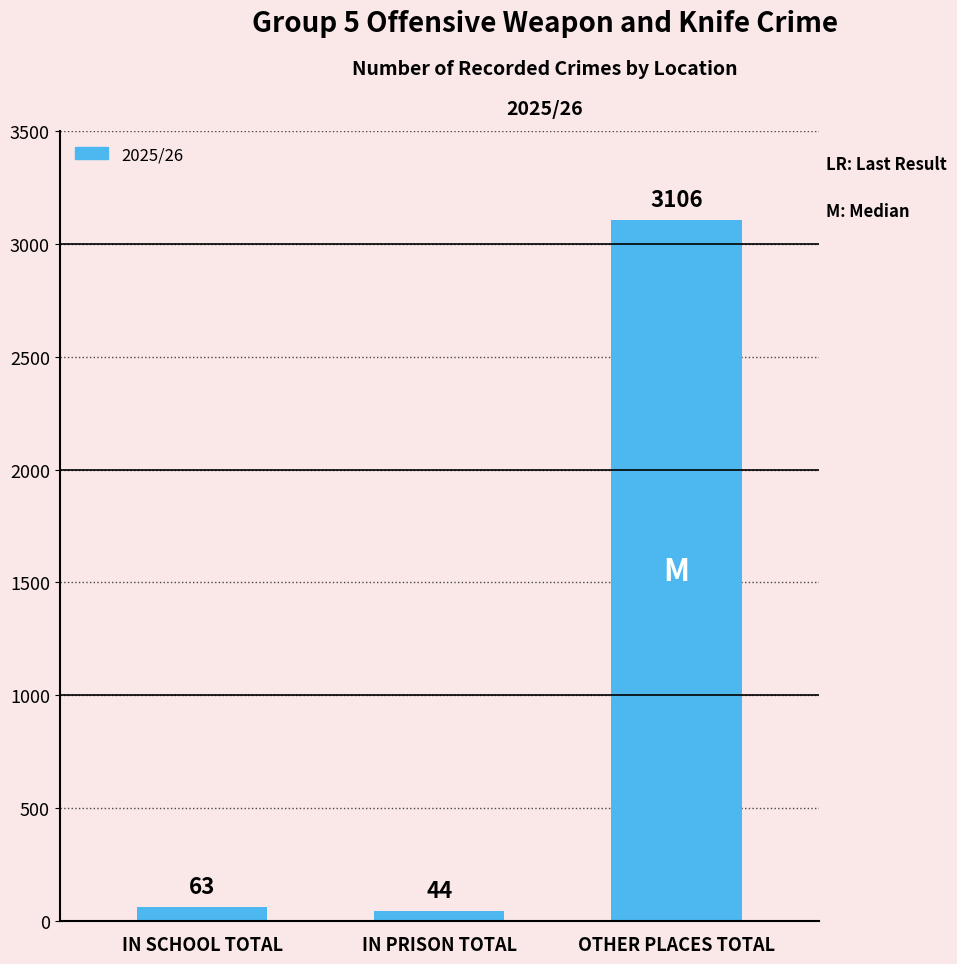

What is the label of the 1st bar from the right?

OTHER PLACES TOTAL